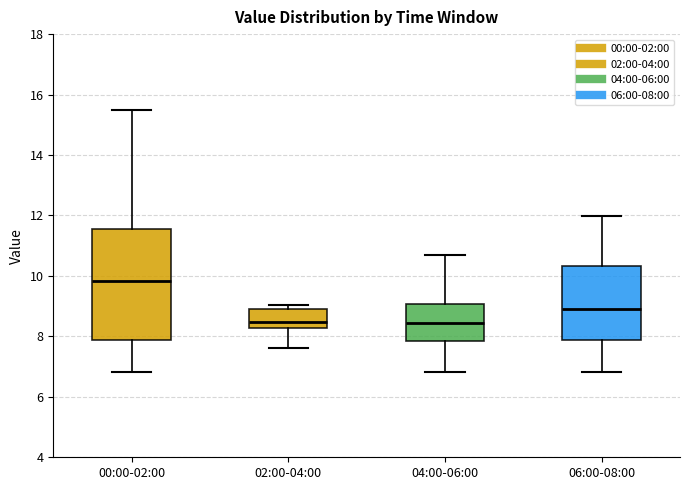

Which box's median line is the highest?

00:00-02:00